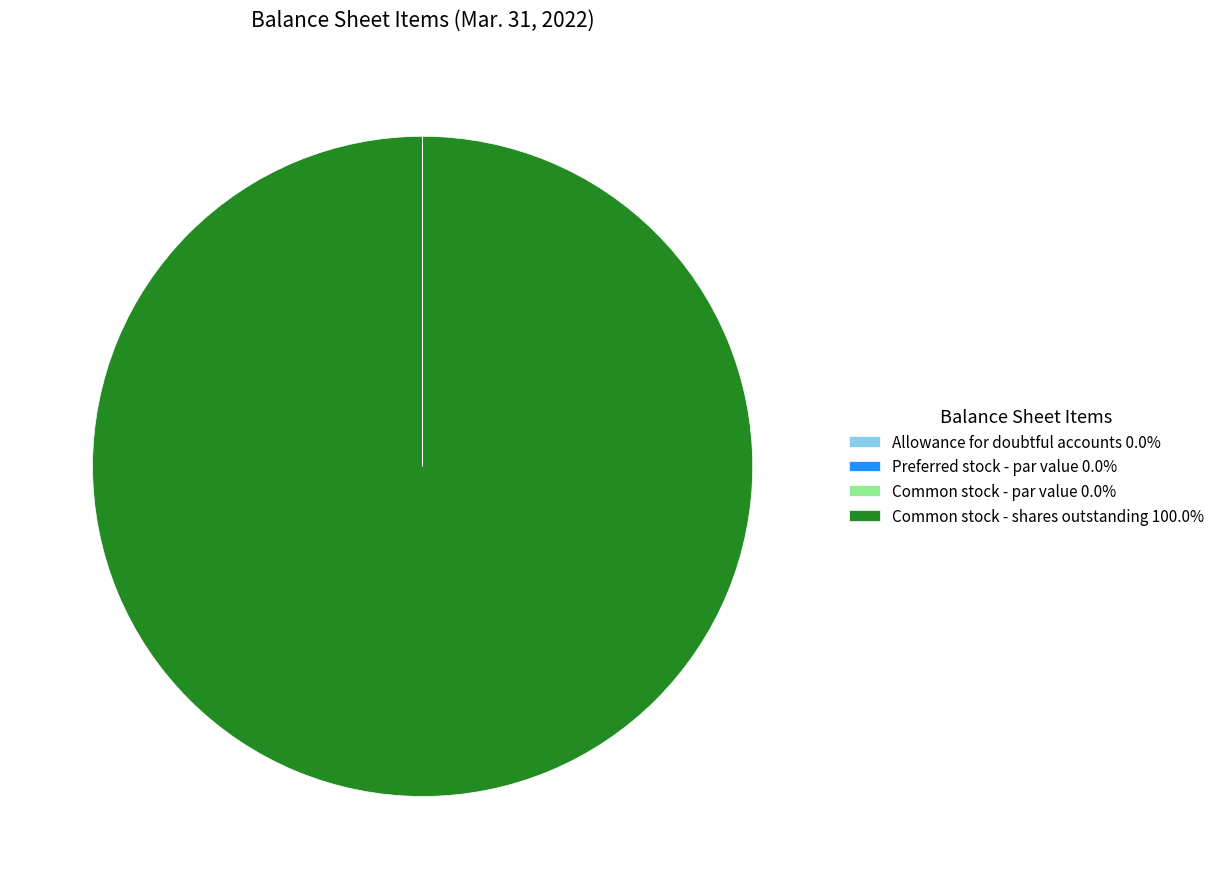

Which category accounts for the majority?

Common stock - shares outstanding